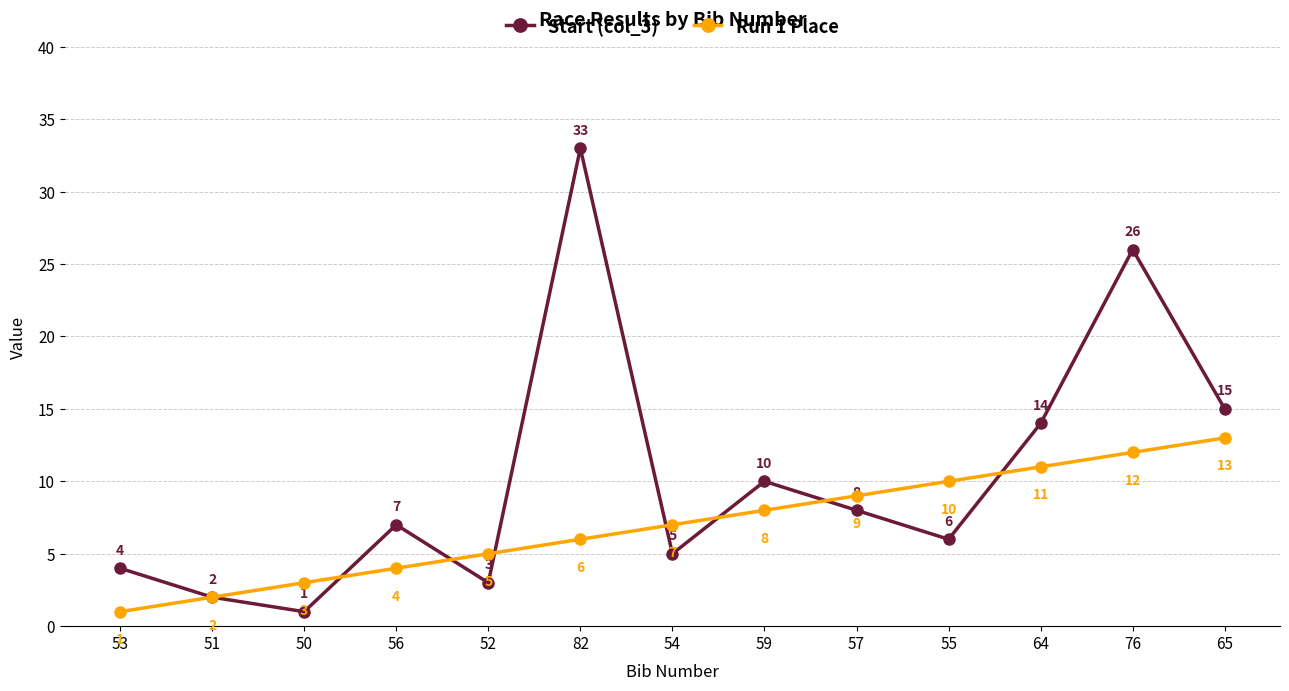

What is the label of the 9th point from the left?

57